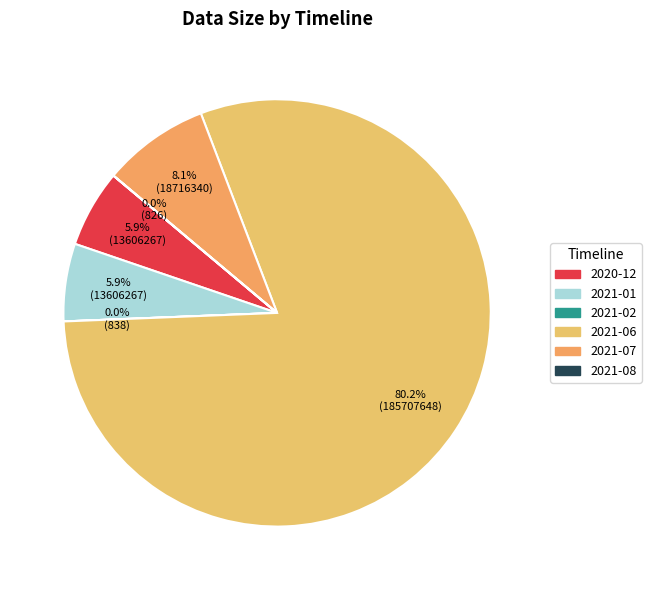

To the nearest percent, what is the average slice percentage?

17%